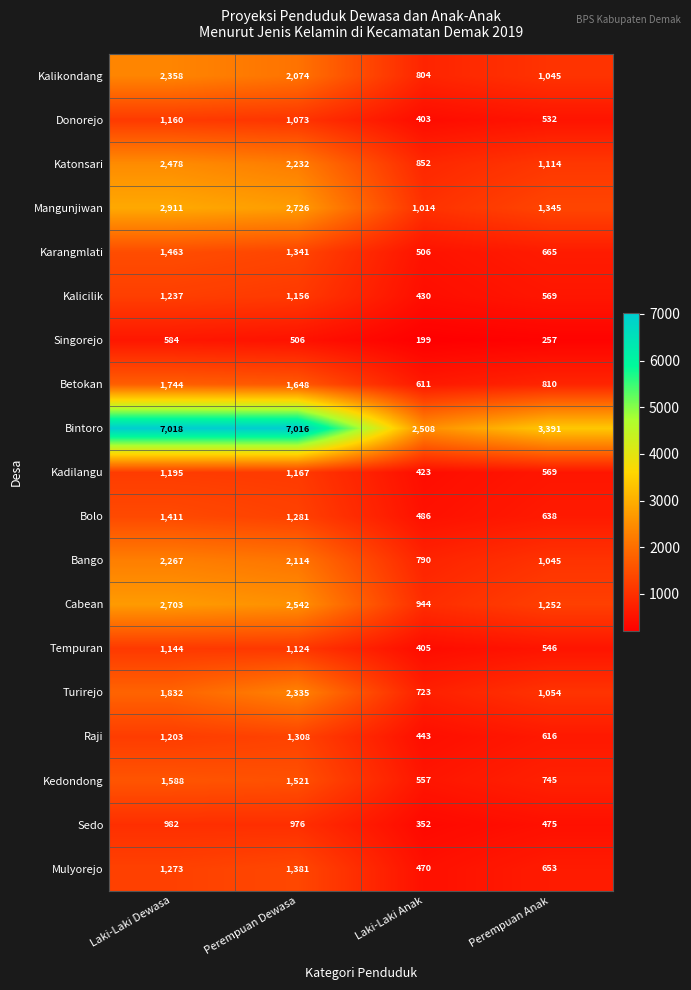

What is the sum of all Mangunjiwan values?

7996